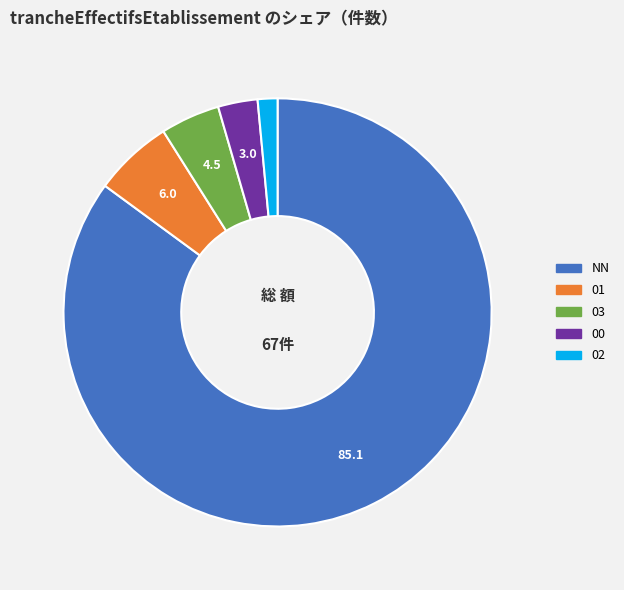

Is there a majority slice in this chart?

Yes